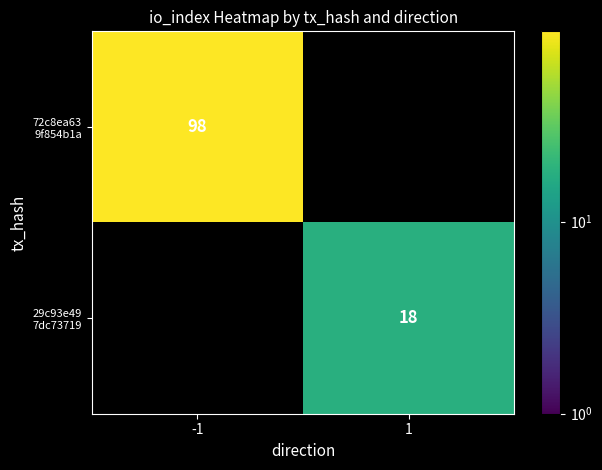

At how many categories does at least one series exceed 38?

1